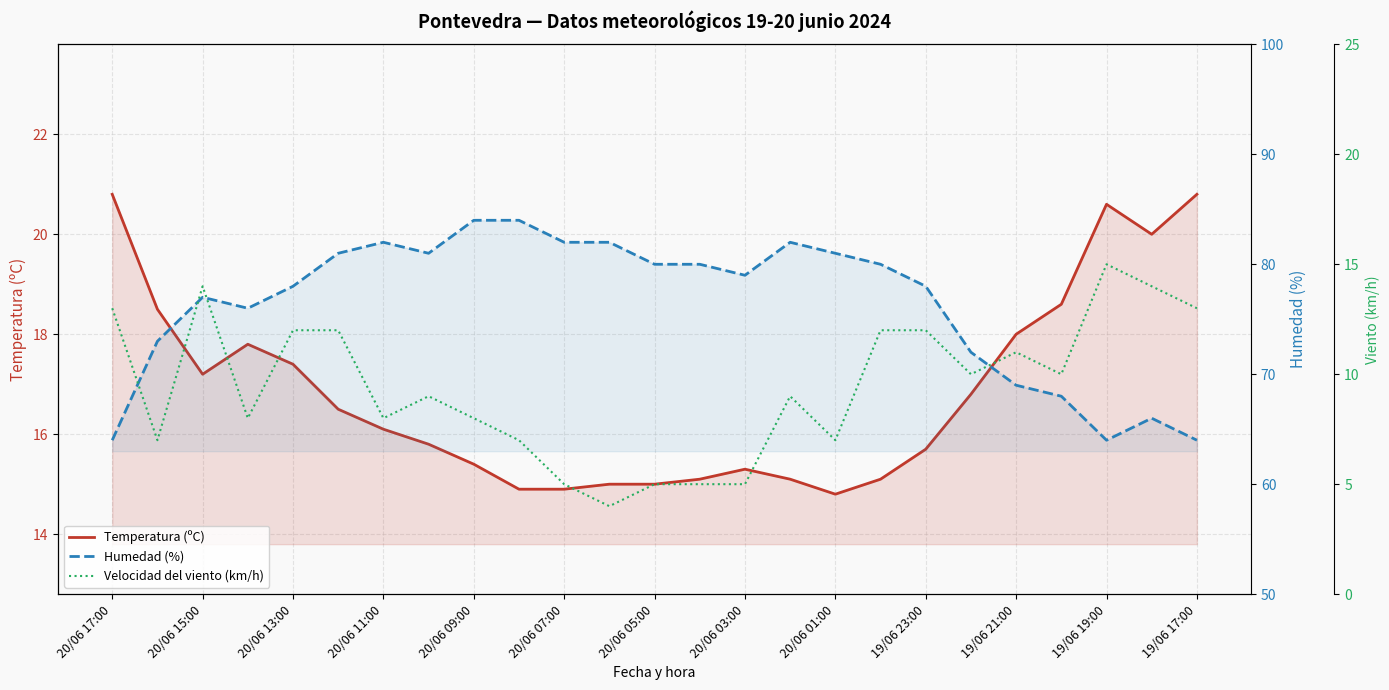

Which series has the largest range (max minus min)?

Humedad (%)